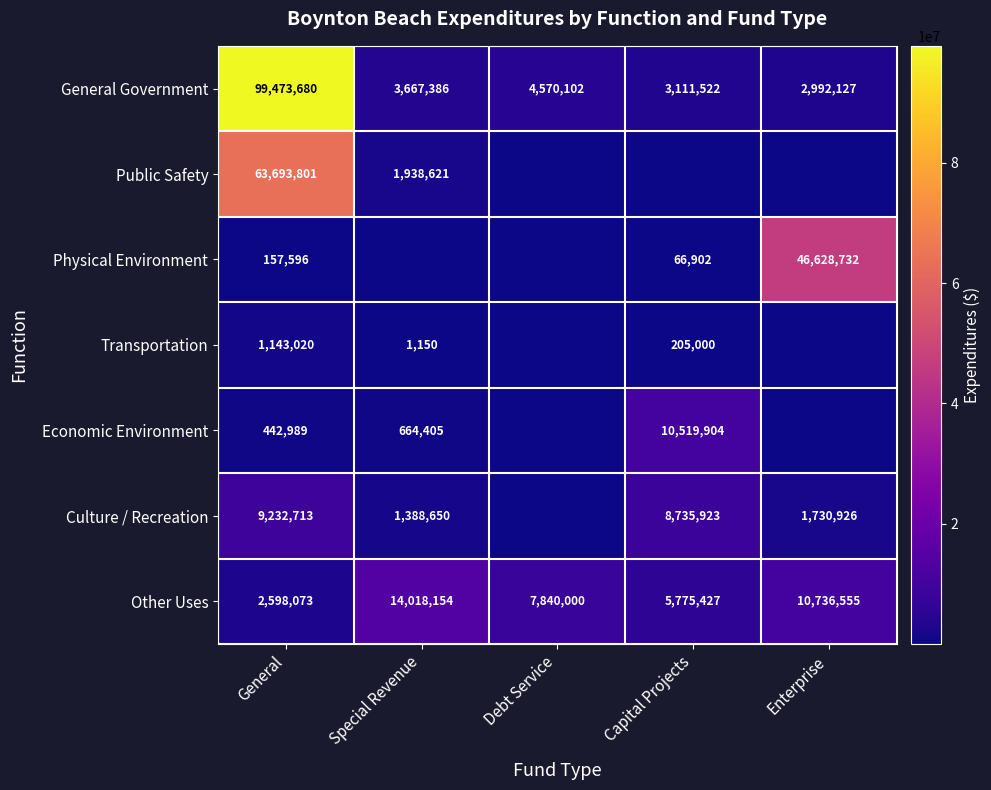

What is the spread (max minus min) of values at Capital Projects?

10519904